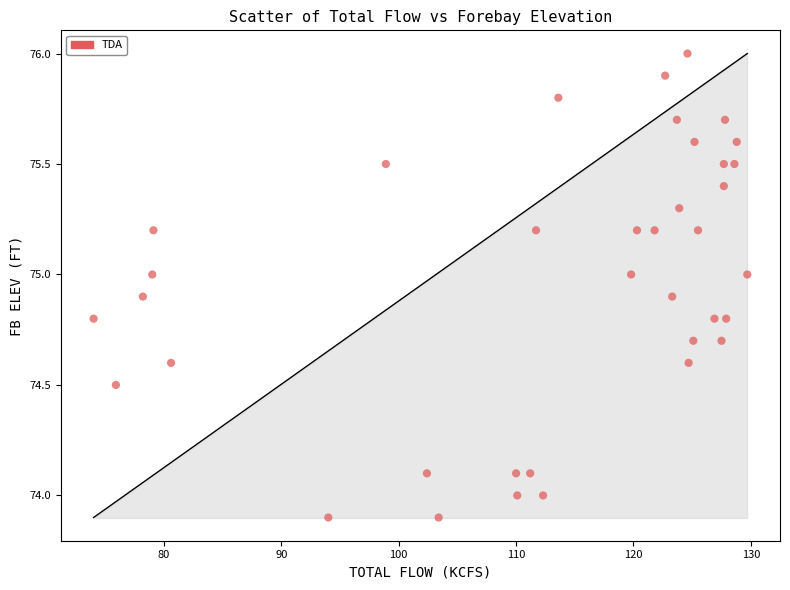

What is the range of X values (max minus min)?

55.7